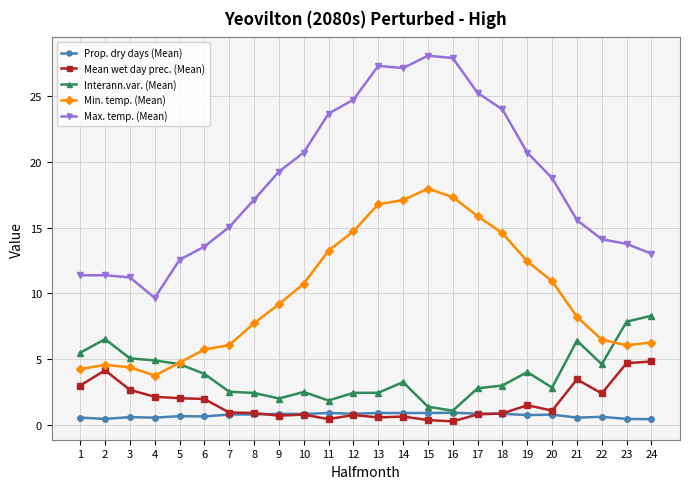

Where is the first local maximum for Interann.var. (Mean)?

2